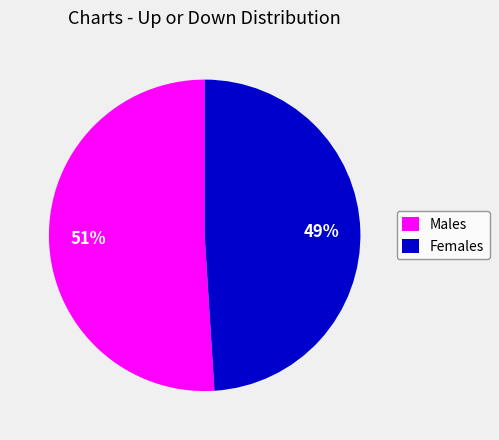

Which category has the biggest portion of the pie?

Males